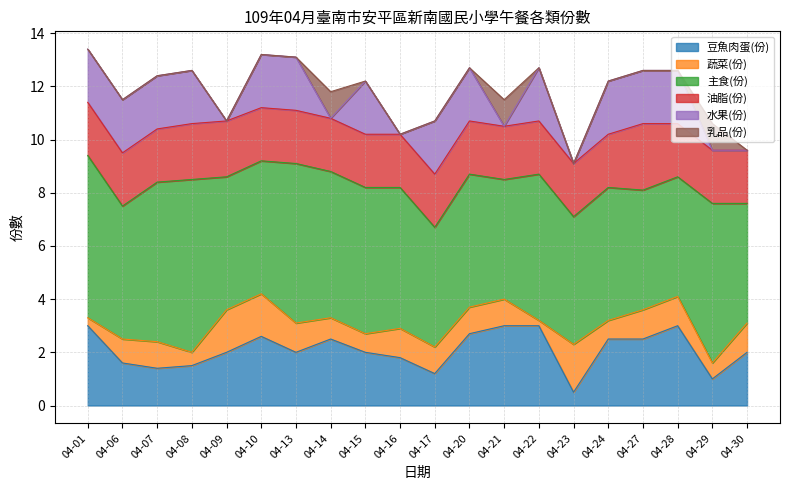

How many data points in 豆魚肉蛋(份) are less than 2?

7